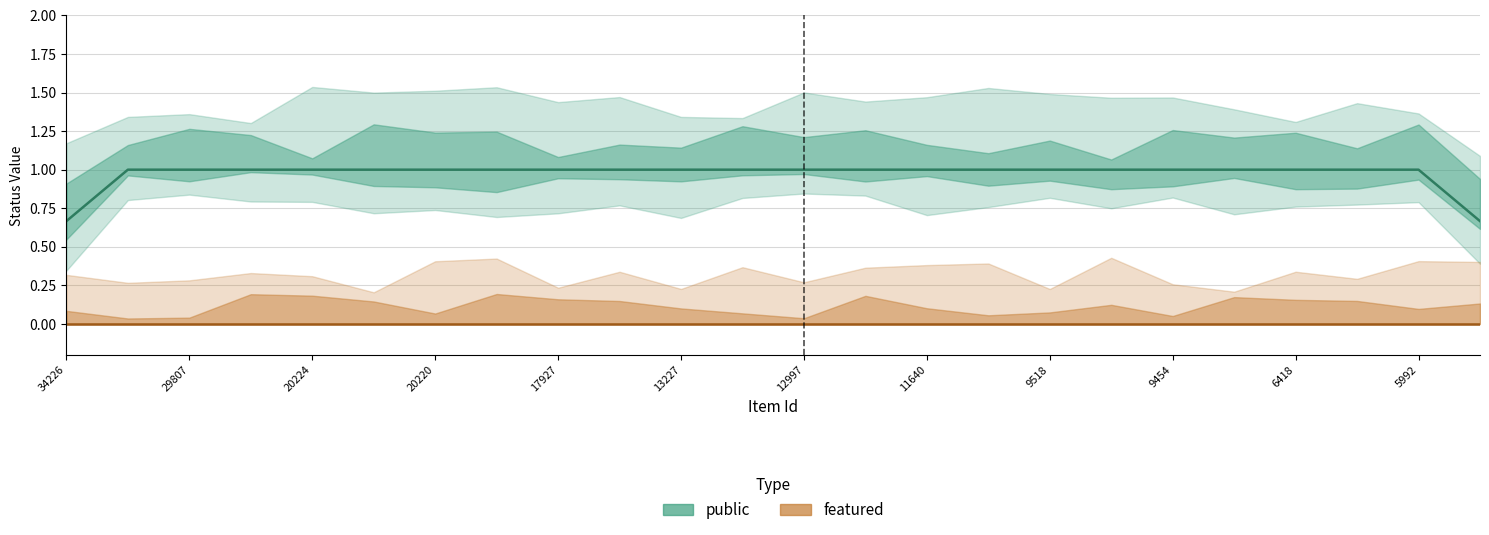

How many public values are between 1 and 2?

22